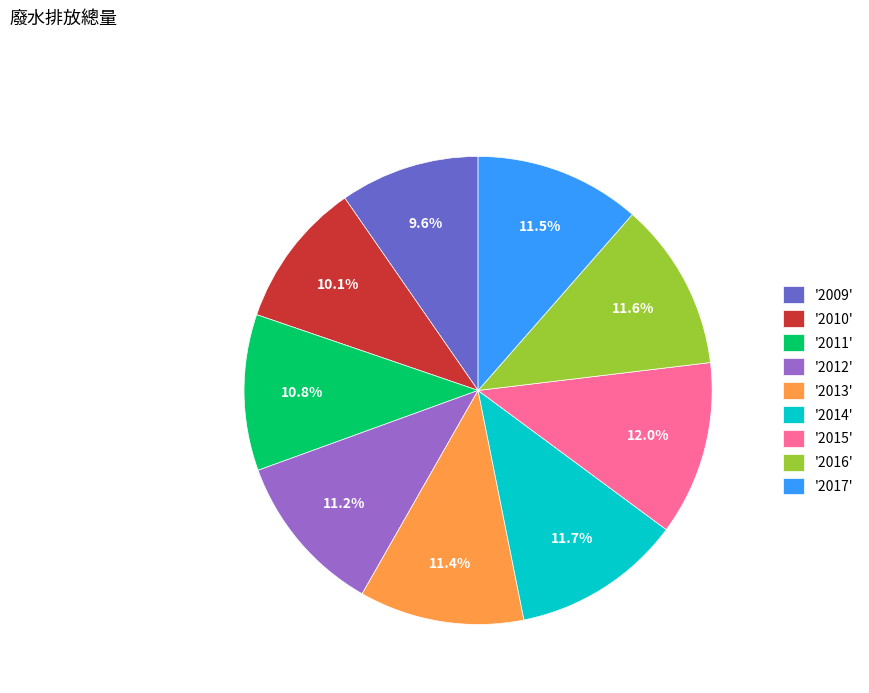

Is the sum of '2009' and '2014' greater than half?

No